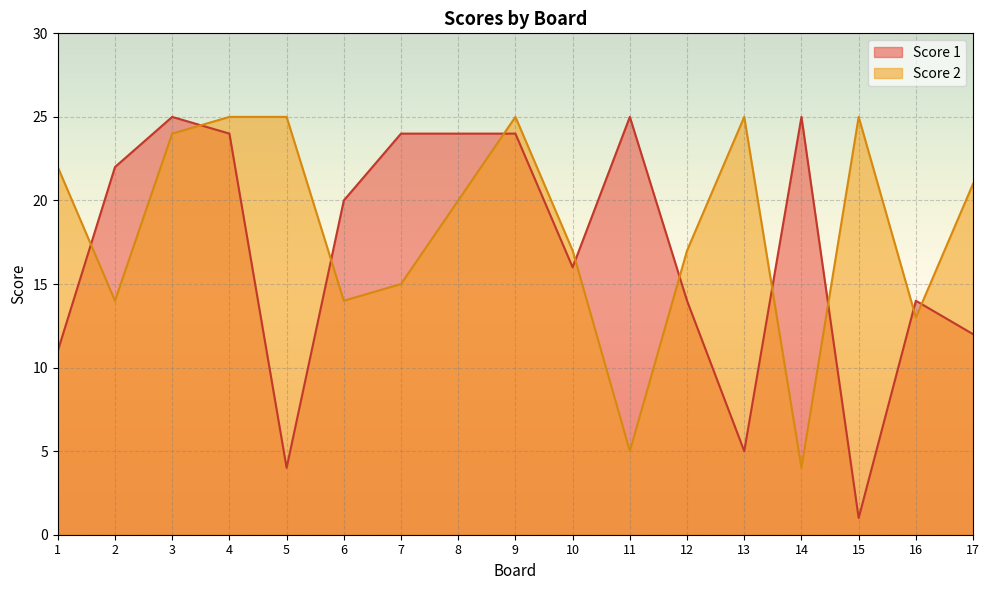

What is the difference between the maximum and minimum values in the Score 1 series?

24